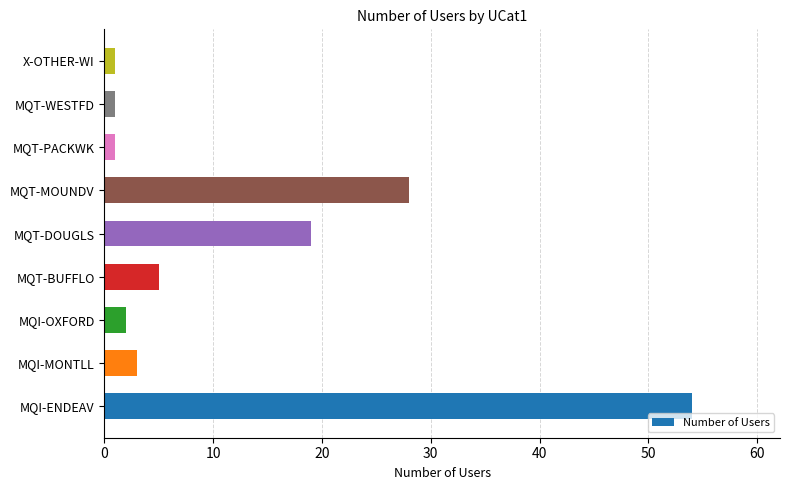

What is the sum of all values?

114